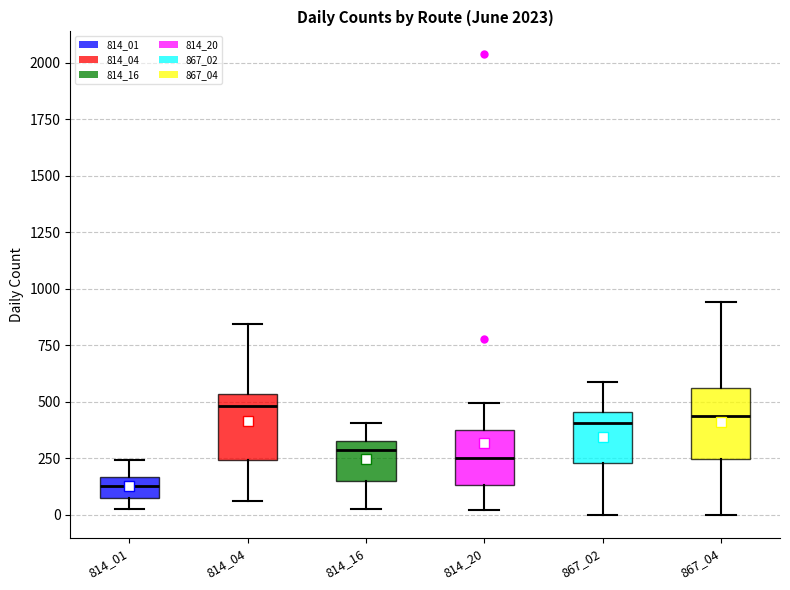

Reading left to right, transcribe this box plot: for each box, give where its median line is, the range the box spans, and where its two whiskers end, as read against the y-axis. The values are not printed on the chart, so give them approximately, as read against the axis.

814_01: median 150 (inside the box), box 100 to 150, whiskers 50 to 250
814_04: median 500, box 250 to 550, whiskers 50 to 850
814_16: median 300, box 150 to 350, whiskers 50 to 400
814_20: median 250, box 150 to 400, whiskers 0 to 500
867_02: median 400, box 250 to 450, whiskers 0 to 600
867_04: median 450, box 250 to 550, whiskers 0 to 950